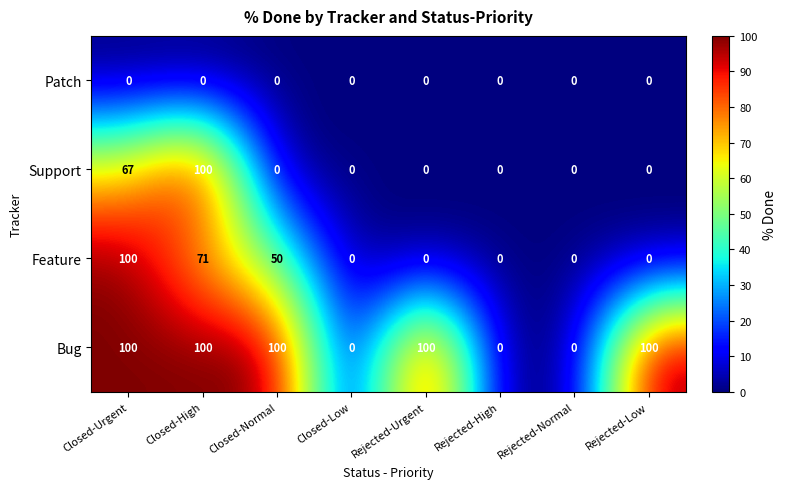

What is the approximate value of Support at Closed-Urgent, to the nearest 50?

50